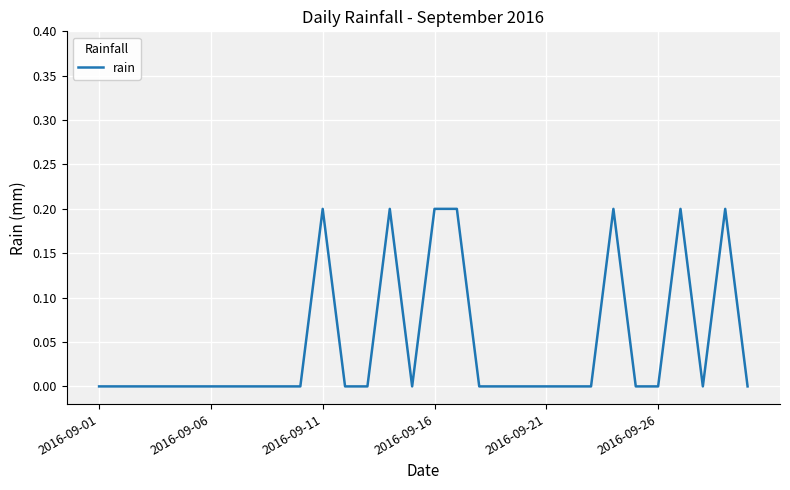

How many lines are shown in the chart?

1